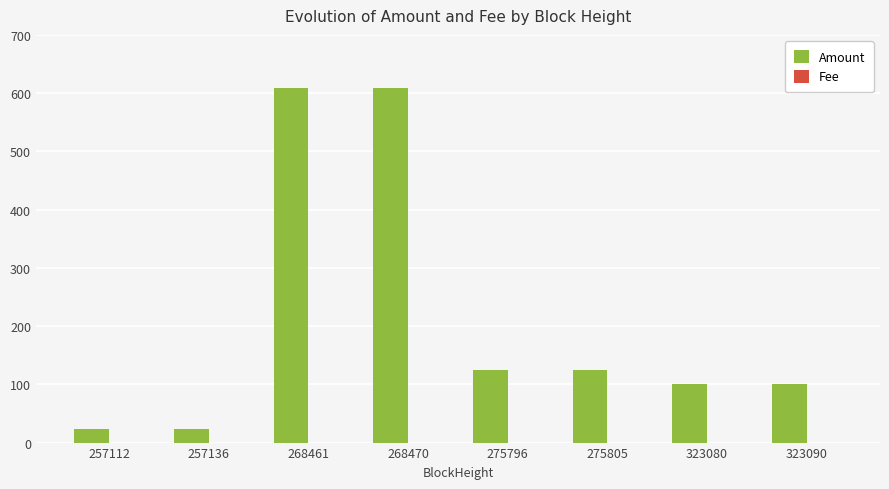

Count the number of data series in this chart.

2